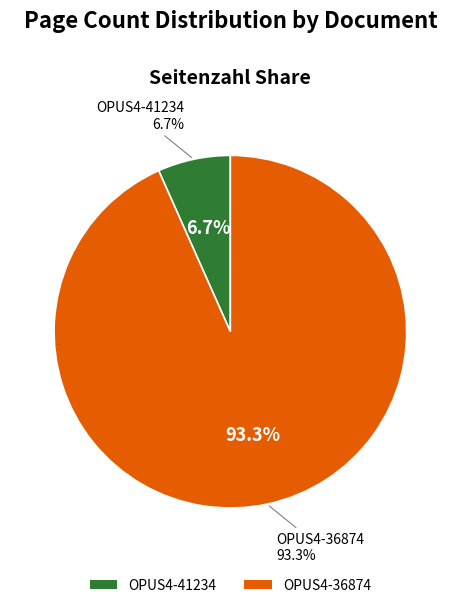

What is the majority slice?

OPUS4-36874